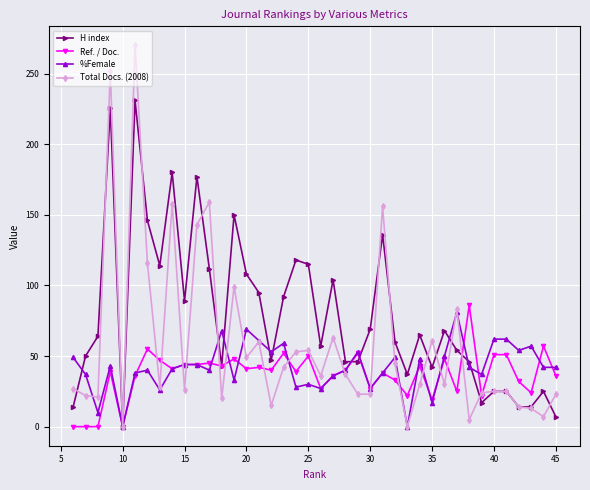

Which series has the largest total across all categories?

H index